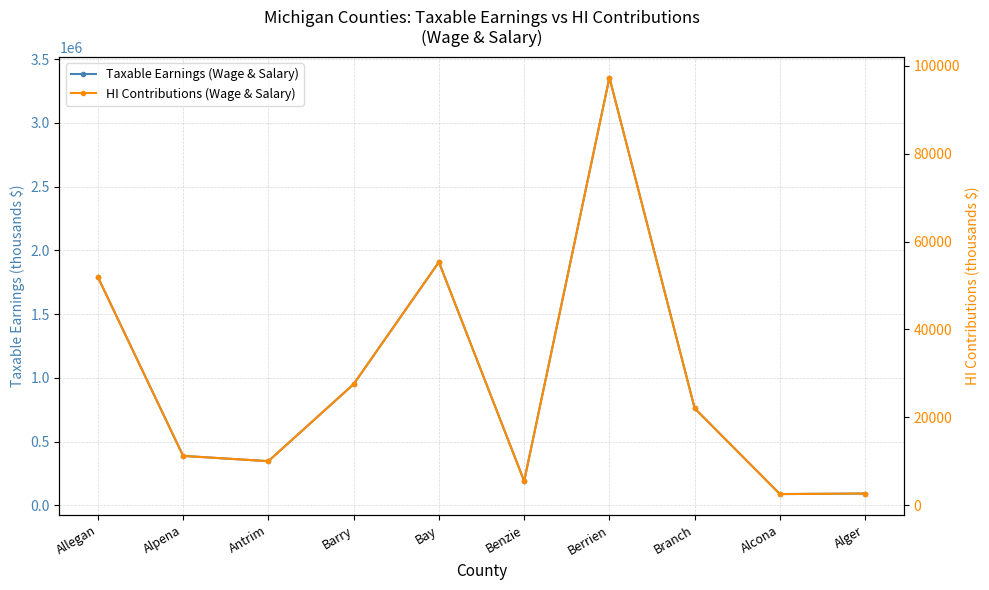

What position from the left is Bay?

5